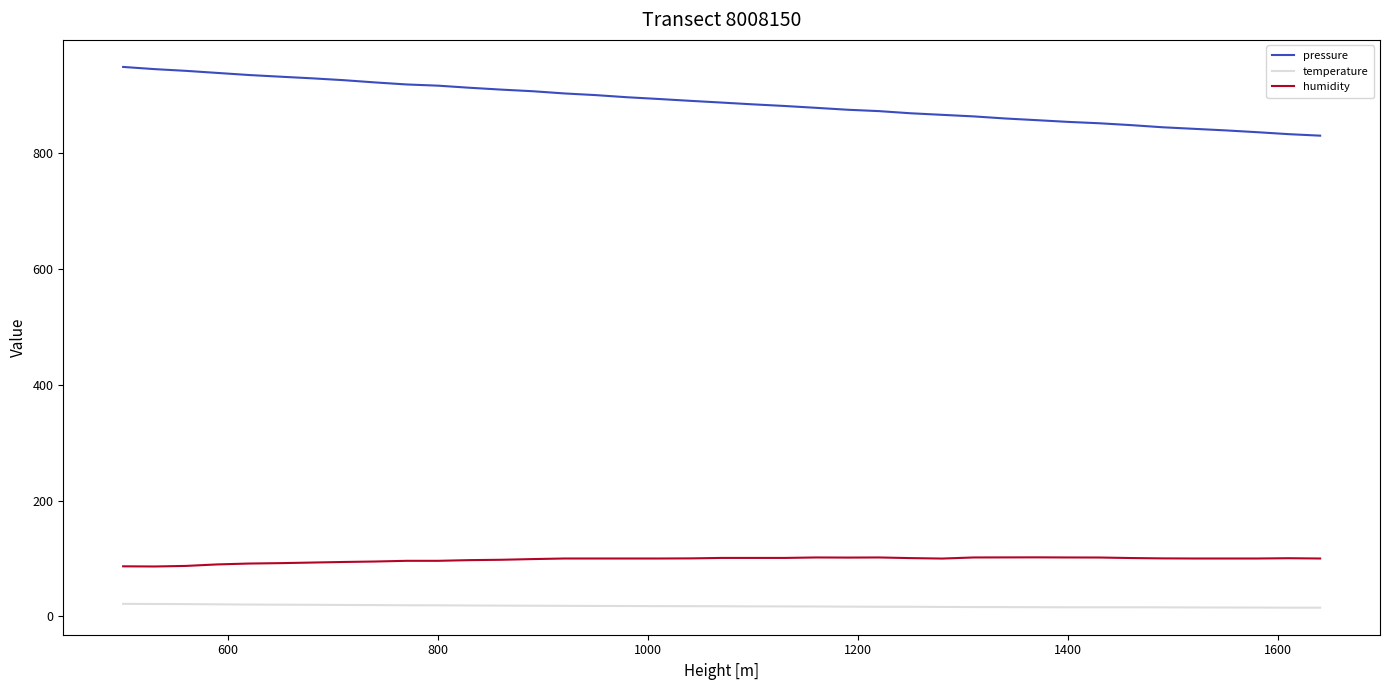

What is the highest value of the temperature series?

21.6